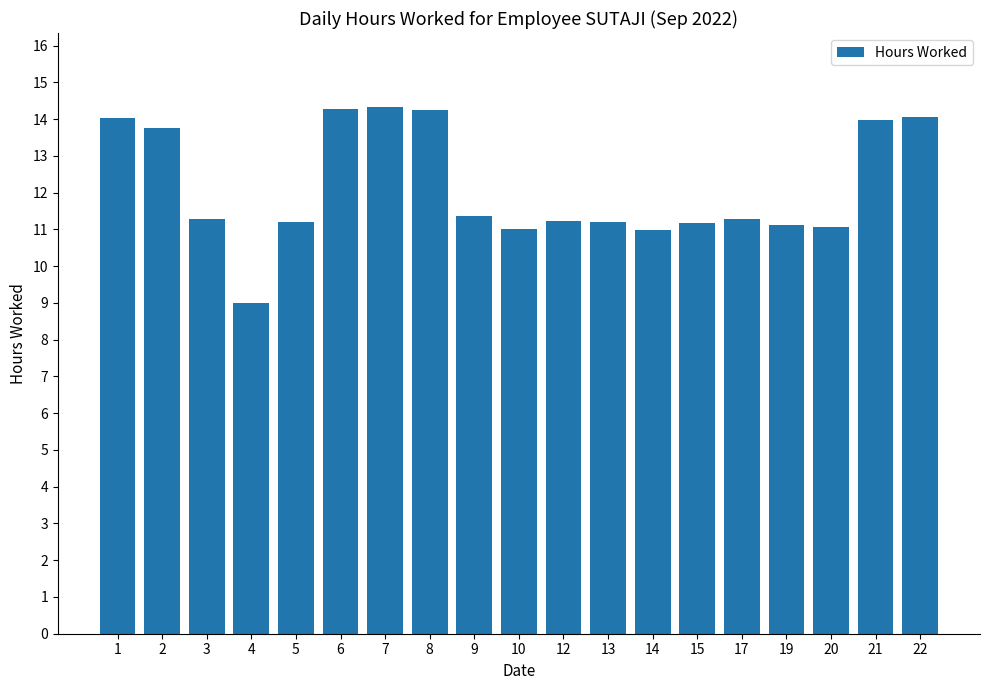

What is the difference between the maximum and minimum values?

5.3